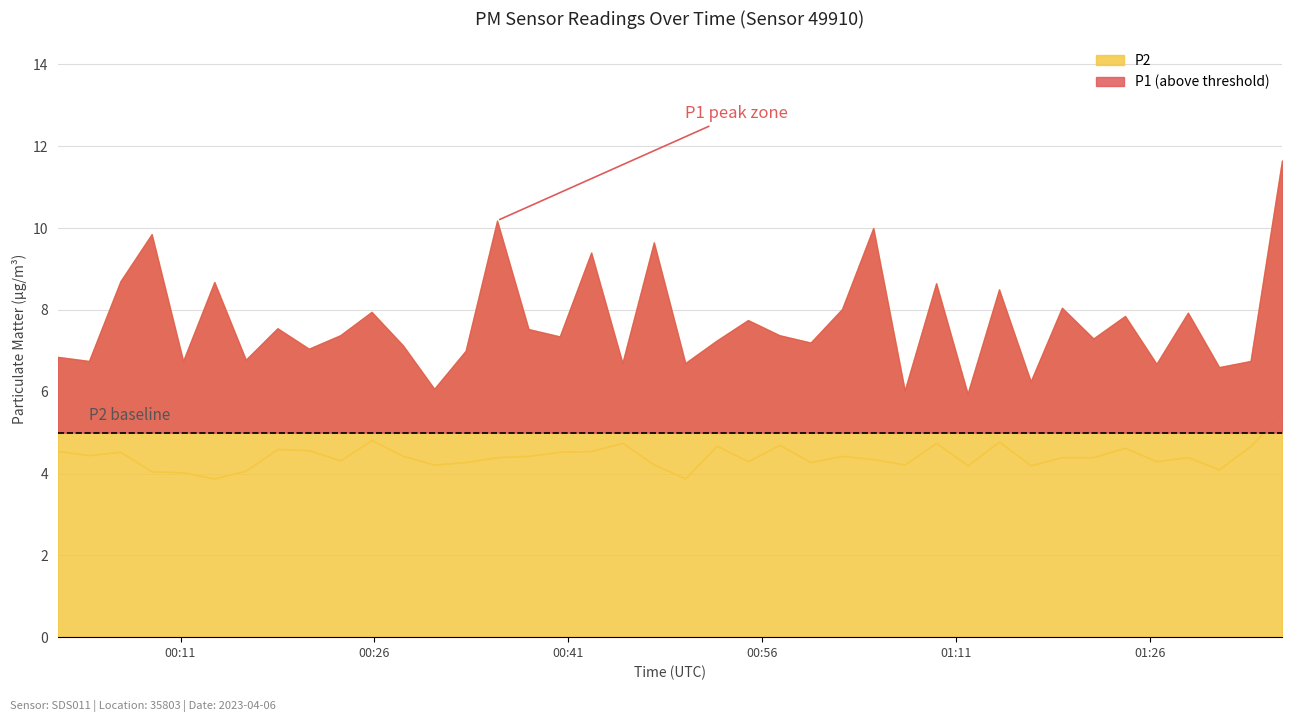

What is the approximate value of P1 at 29?

6.0